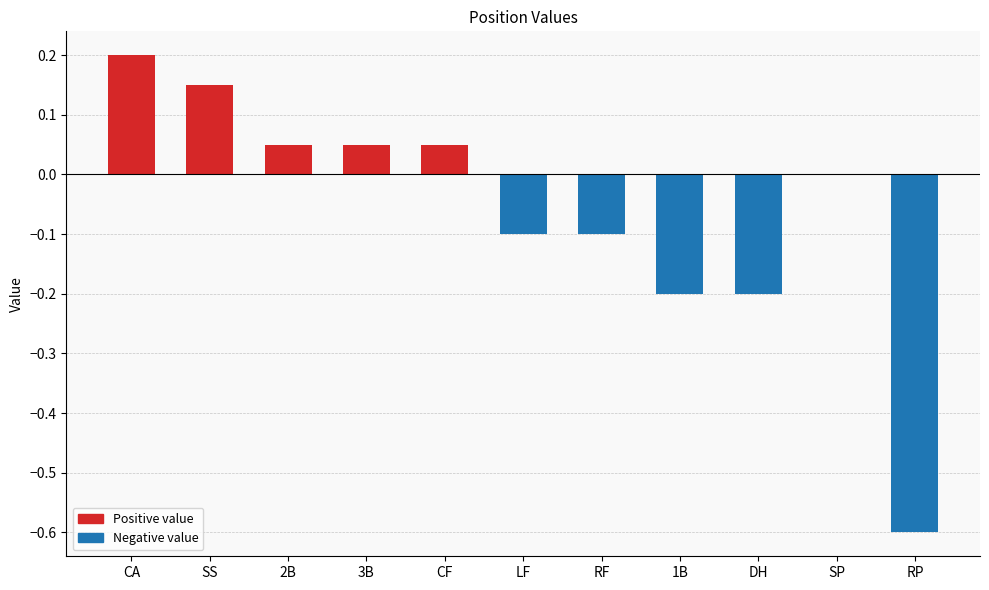

What is the sum of the values at RP and SP?

-0.6